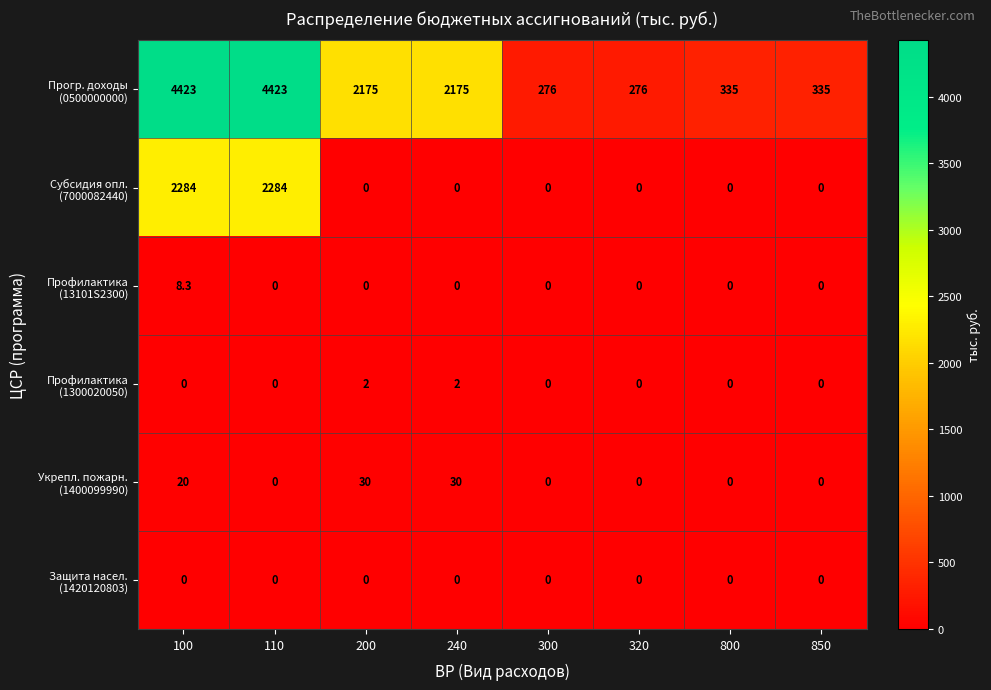

At how many categories does at least one series exceed 843?

4